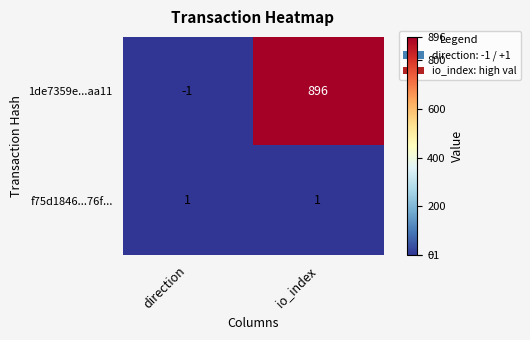

Which series has the largest total across all categories?

1de7359e...aa11